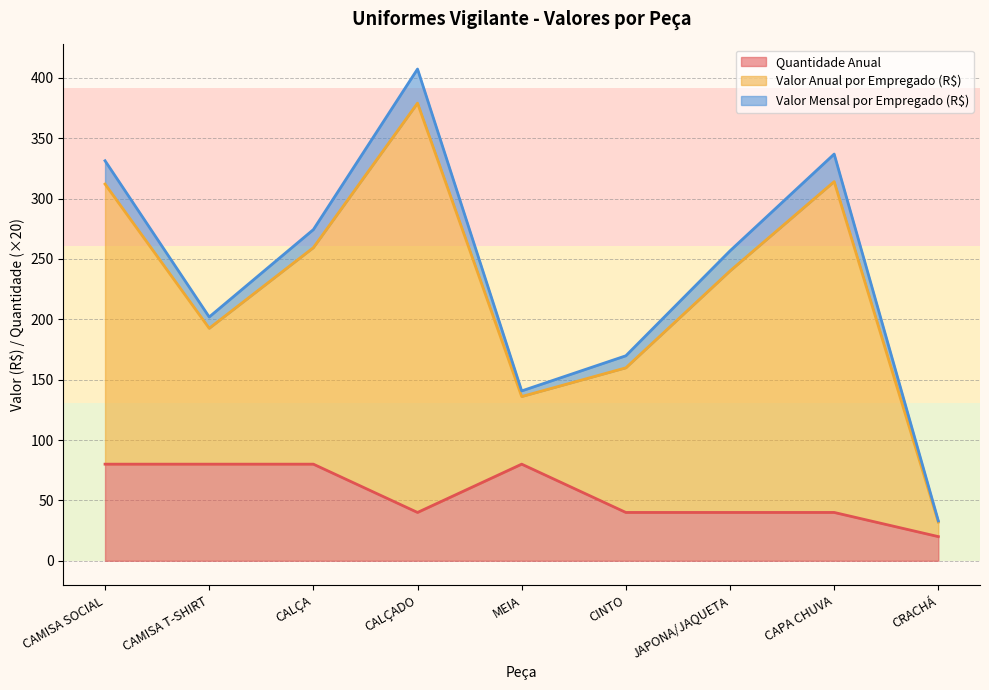

What is the label of the 8th point from the right?

CAMISA T-SHIRT